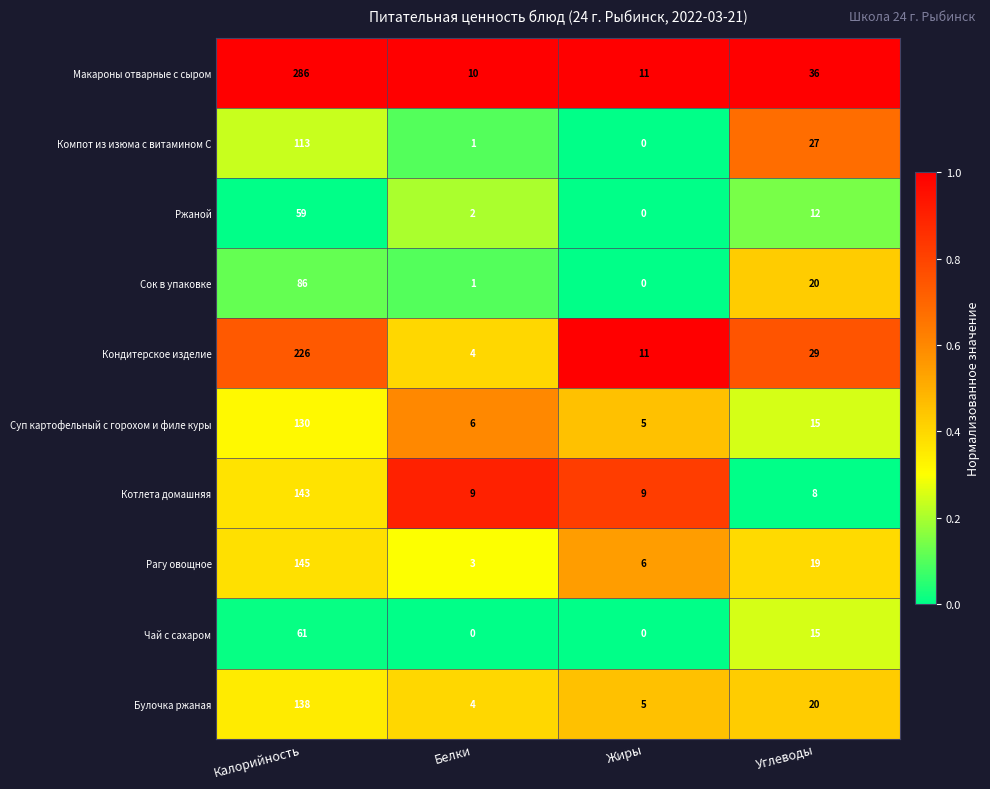

At which category is the sum across all series the highest?

Калорийность